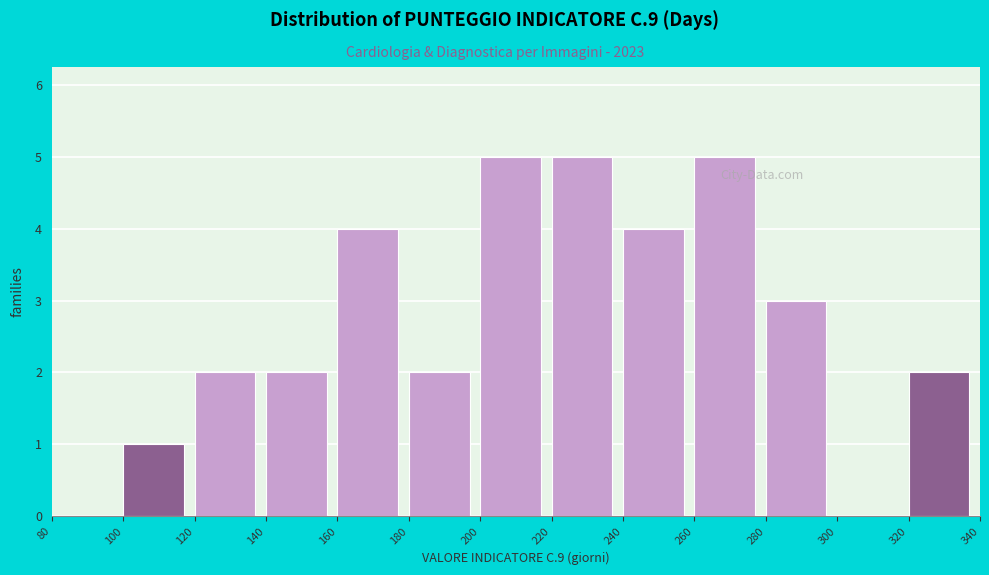

What is the height of the bar covering 180 to 200 on the x-axis? The values are not printed on the chart, so give them approximately, as read against the axis.

2